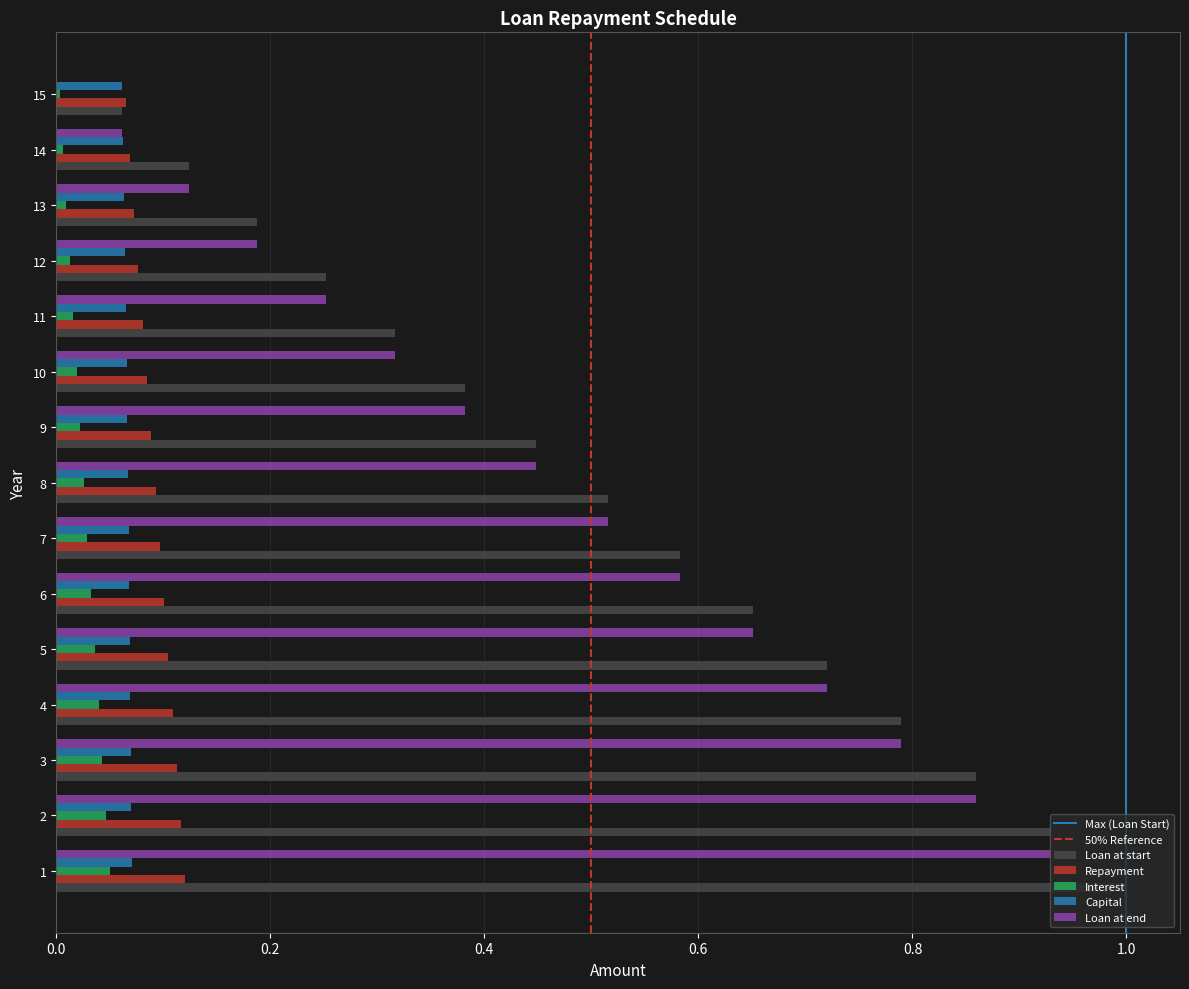

Is it true that Repayment equals 0.0 at 13?

False